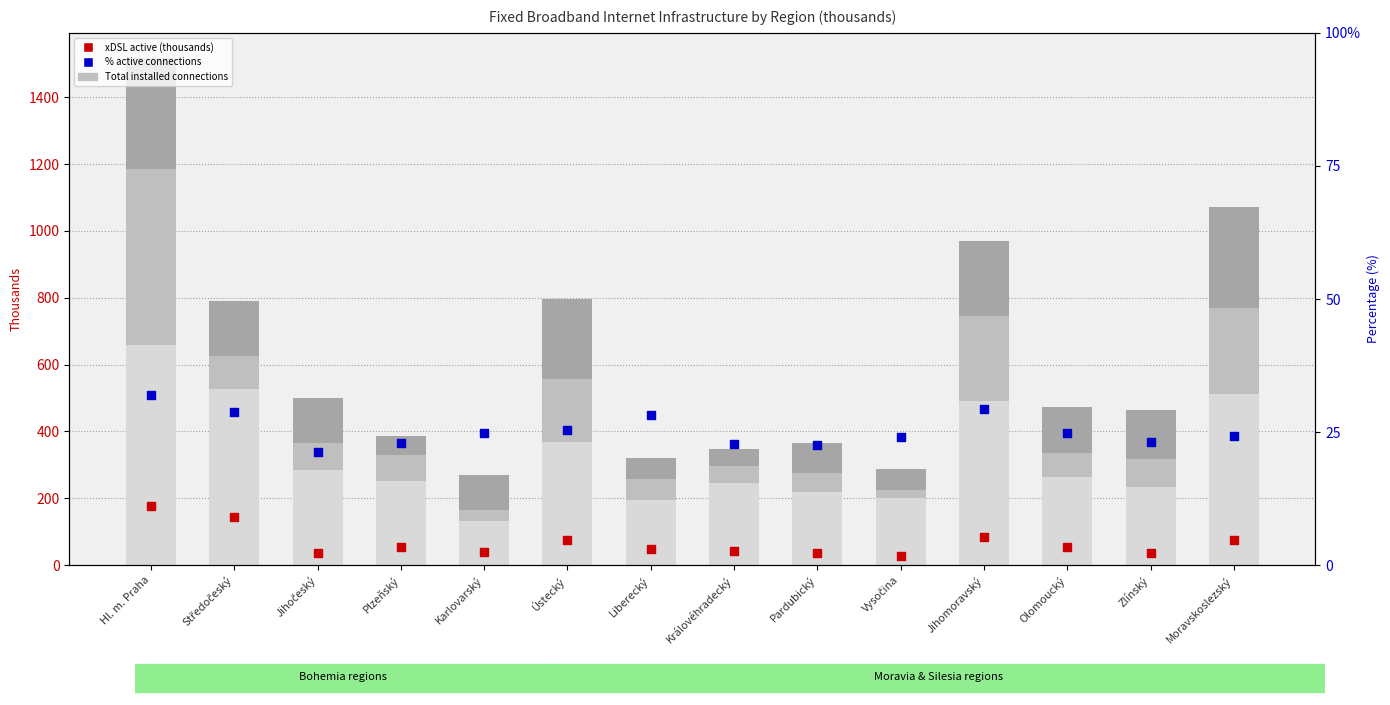

Is the value of xDSL total at Středočeský greater than the value of CATV total at Hl. m. Praha?

Yes